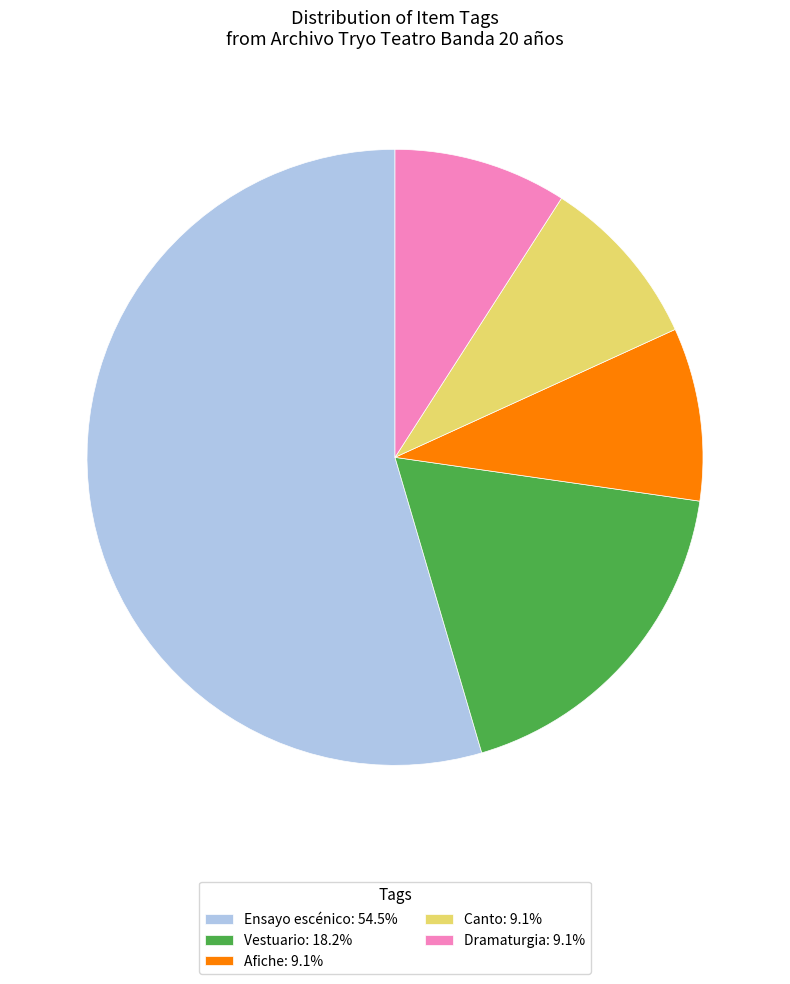

What is the ratio of the value at Canto to the value at Ensayo escénico?

0.2